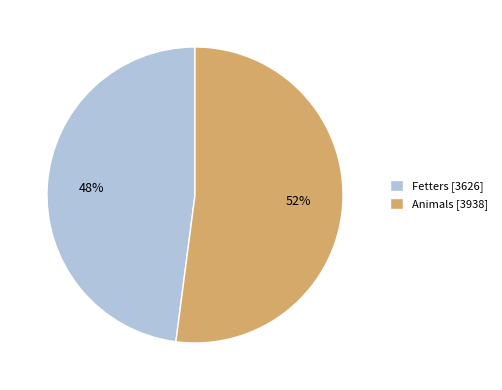

Approximately how many times larger is the value at Fetters compared to Animals?

0.9